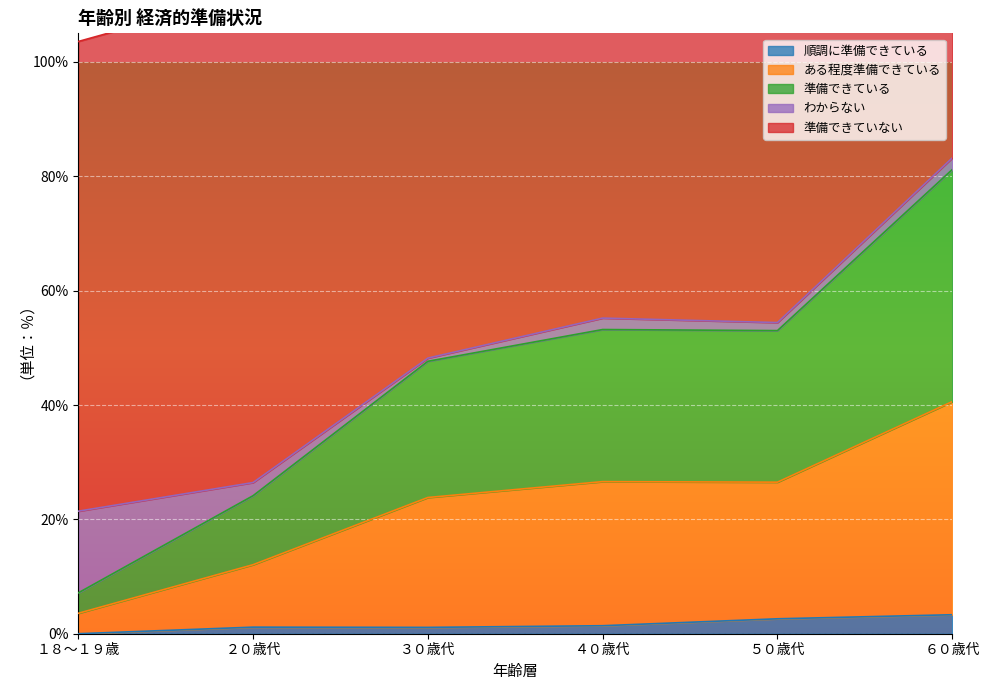

The value of 順調に準備できている at ３０歳代 is 1.1. True or false?

True